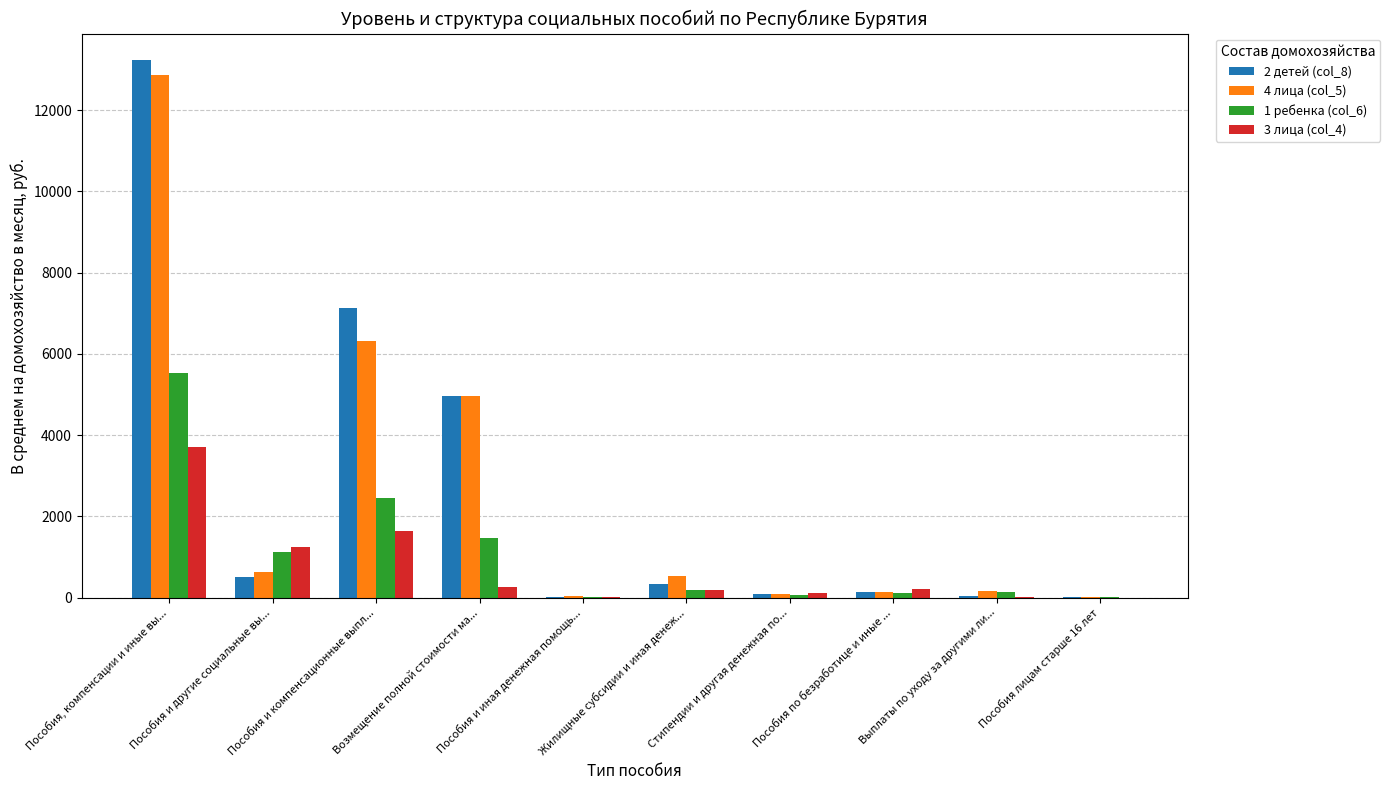

How many data points in 1 ребенка (col_6) are above 179?

5